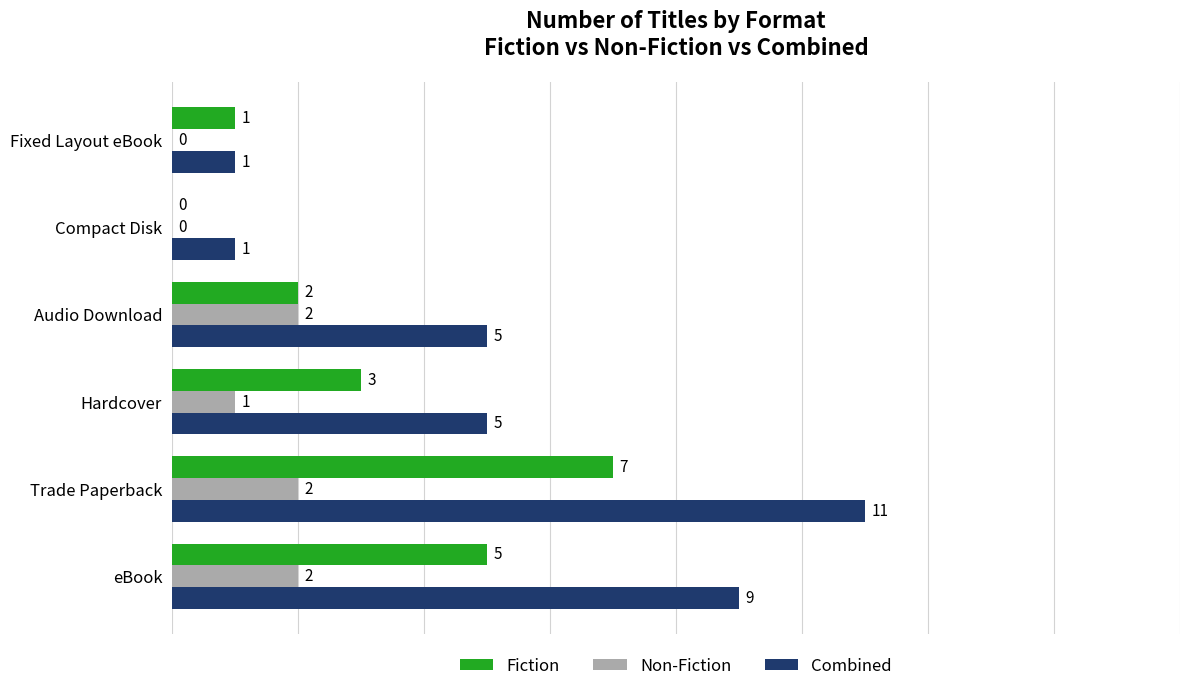

At which category is the sum across all series the highest?

Trade Paperback